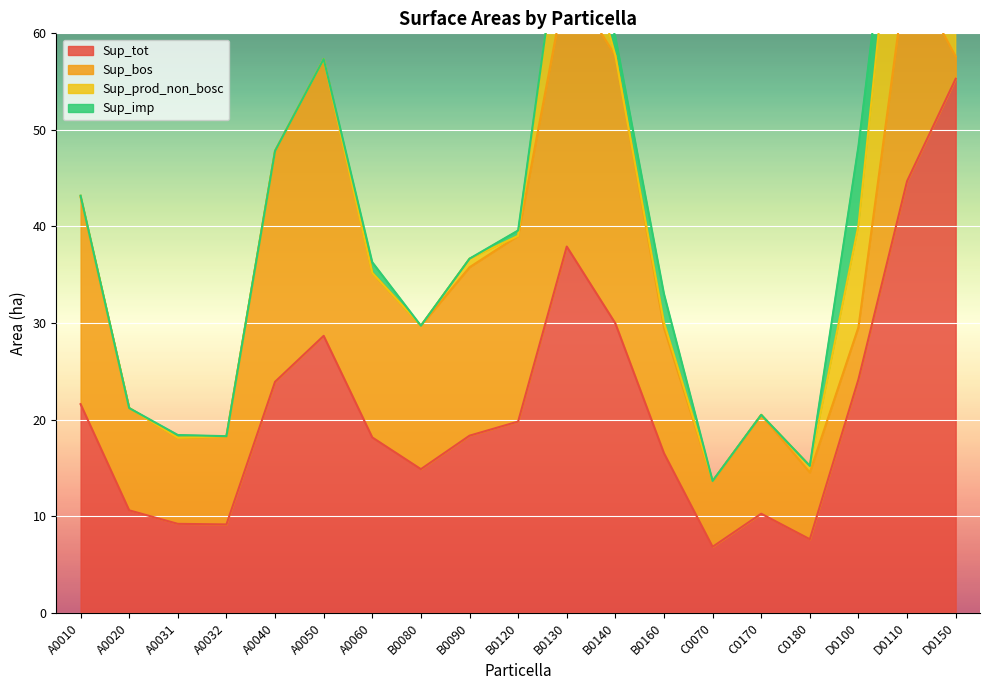

What is the difference between the highest and lowest values at C0170?

10.2